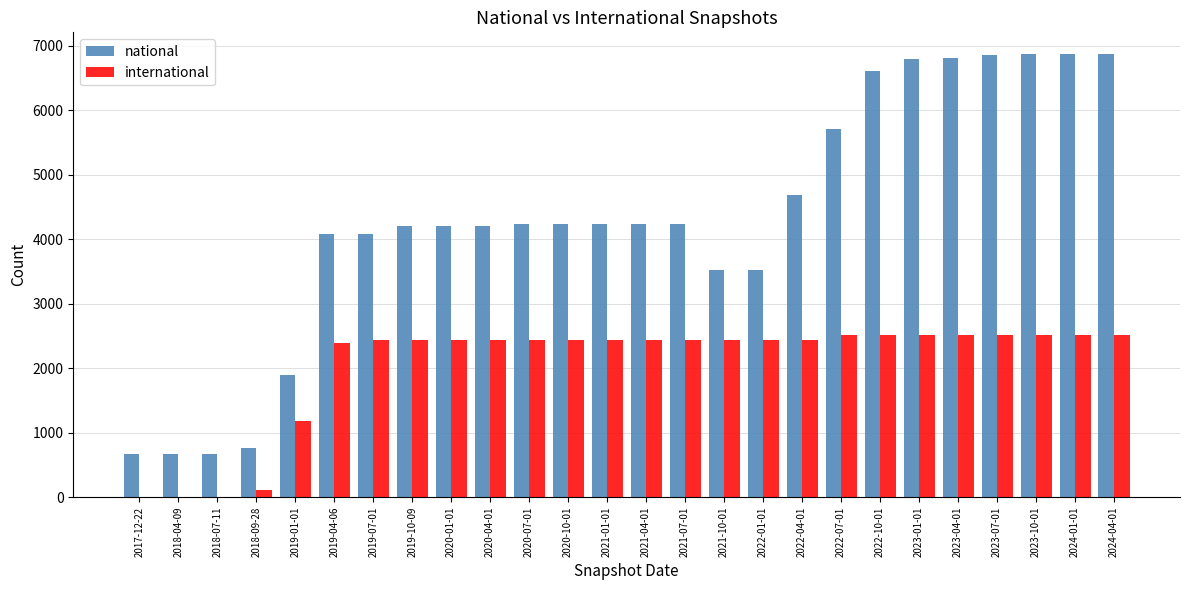

At which label is international closest to 1258?

2019-01-01